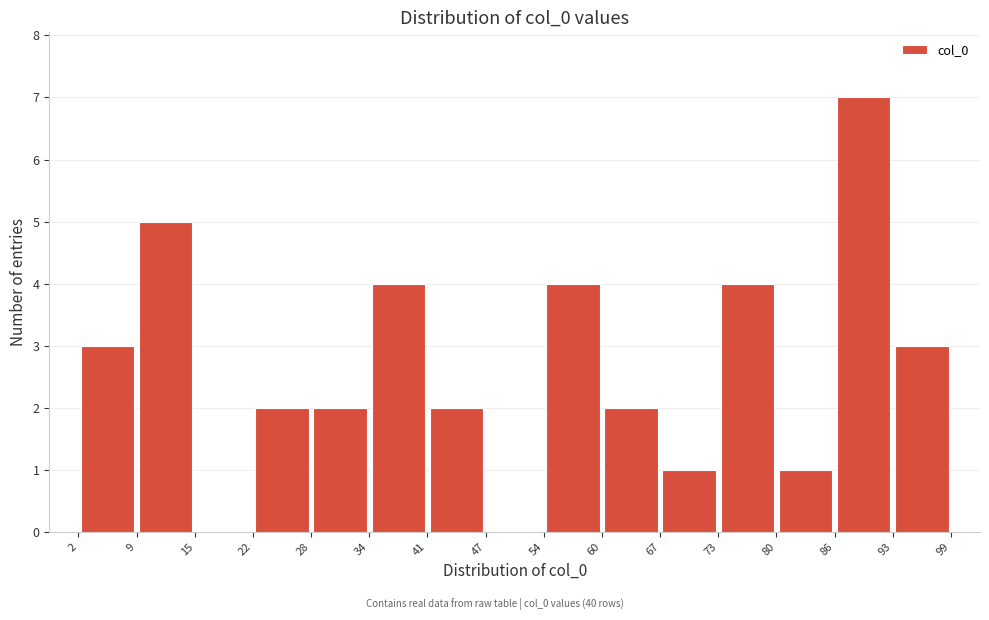

How tall is the bar that spans 54 to 60 on the x-axis? The values are not printed on the chart, so give them approximately, as read against the axis.

4